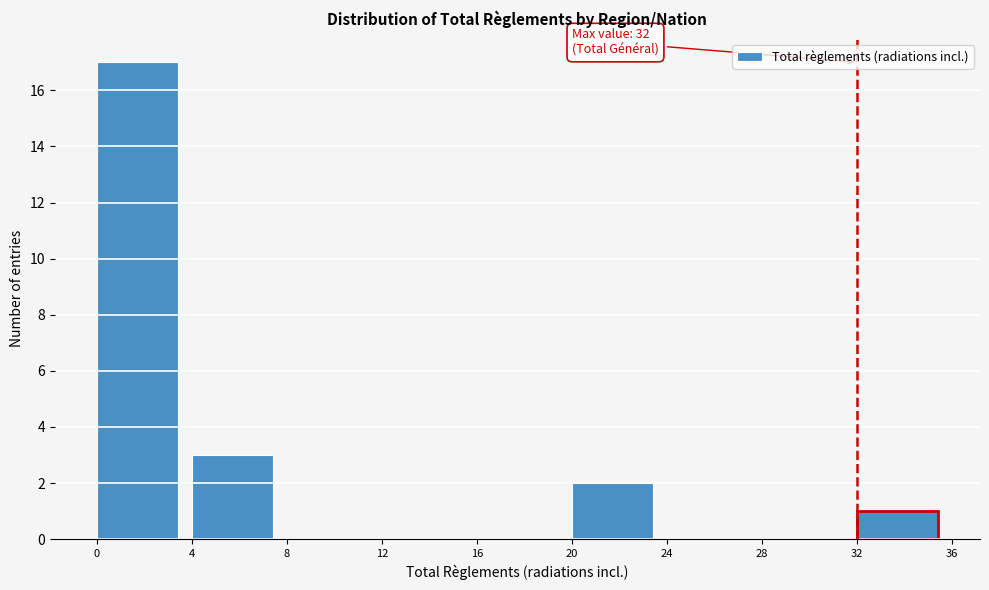

Over which range of the x-axis is the bar tallest?

0 to 4